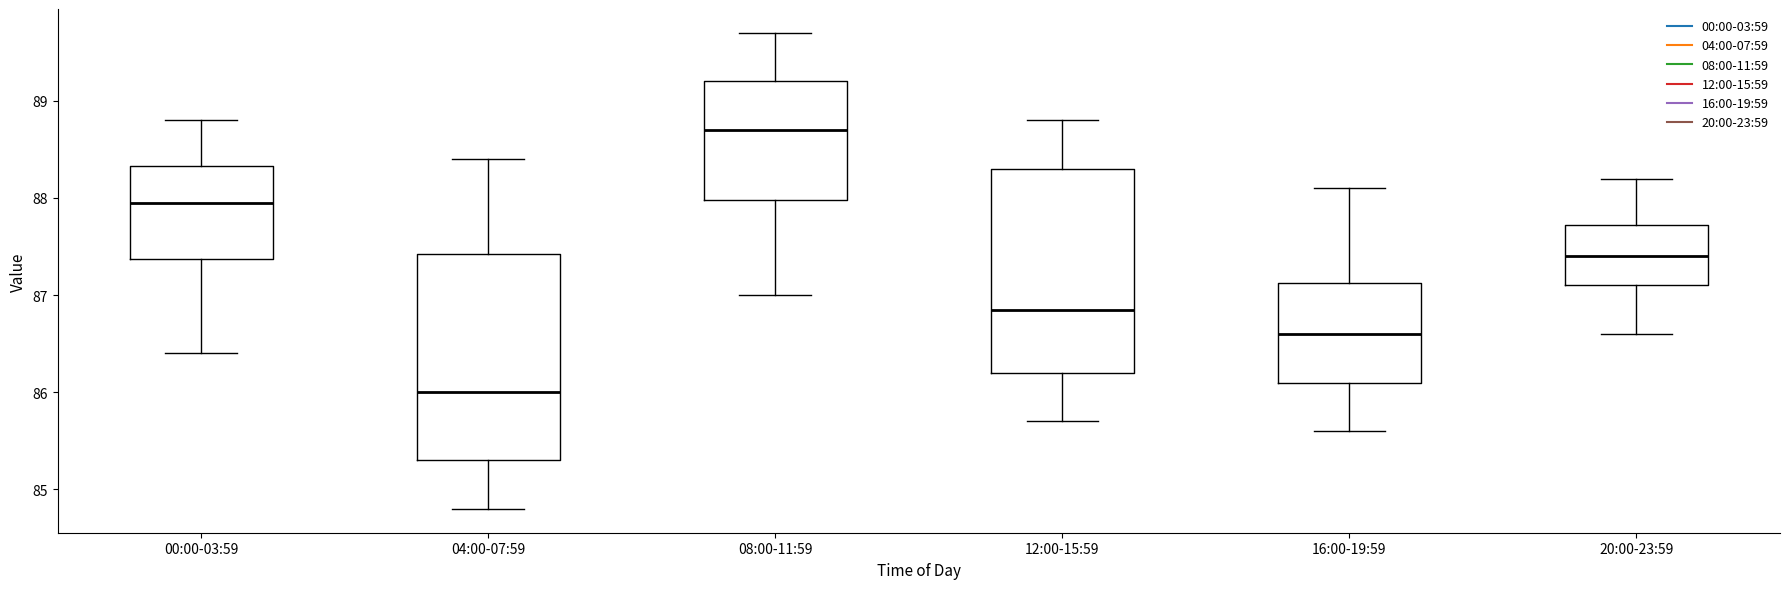

Which box's median line is the lowest?

04:00-07:59